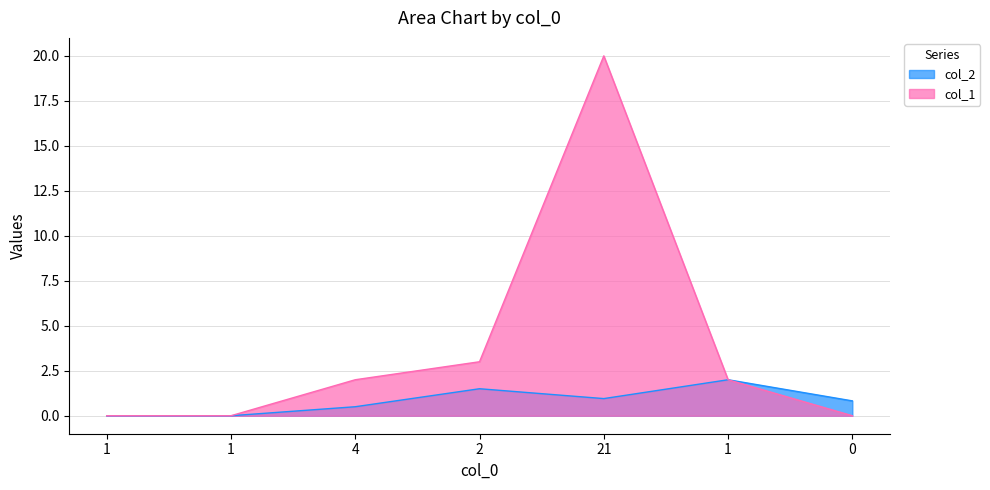

True or false: col_2 and col_1 intersect in this chart.

False